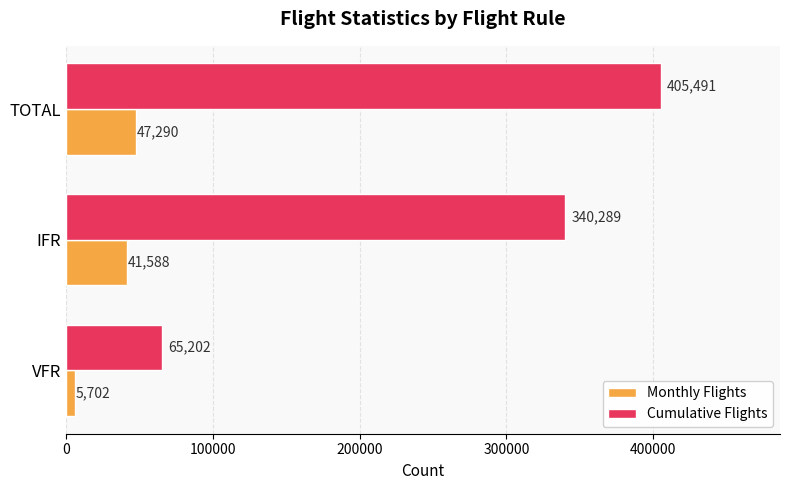

At which category is the sum across all series the highest?

TOTAL